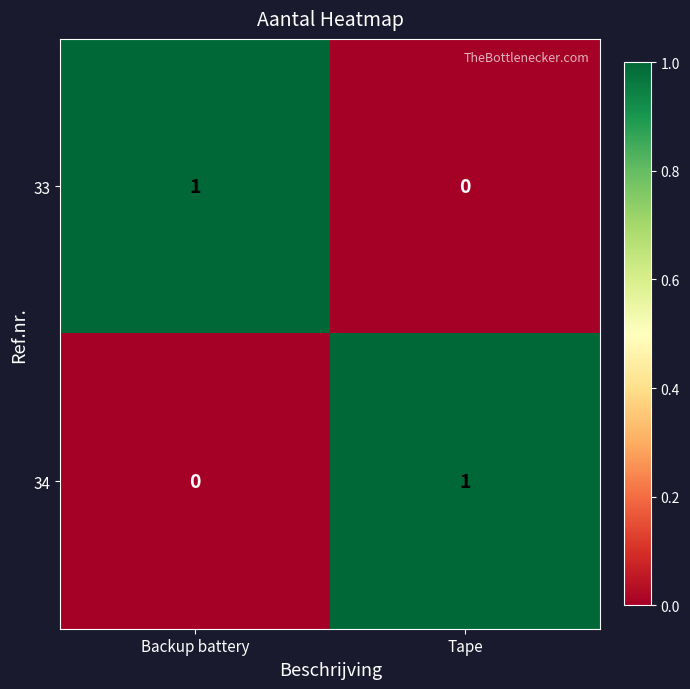

Is the value of 33 at Tape greater than the value of 34 at Tape?

No